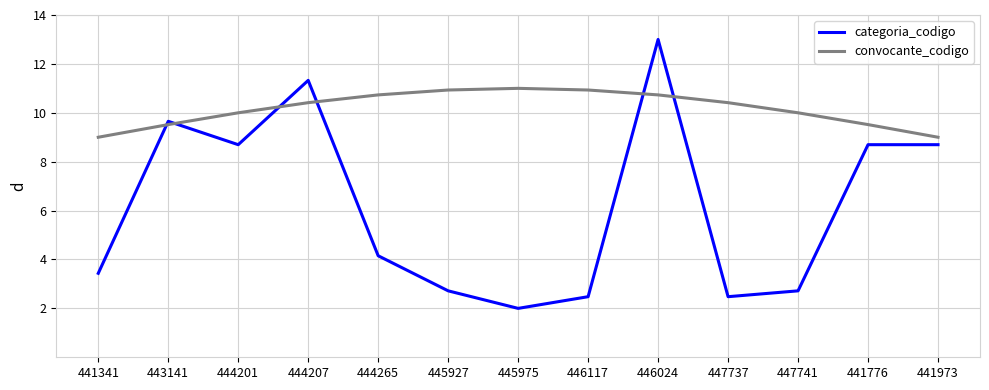

List the series in order of their overall mean, lowest first.

categoria_codigo, convocante_codigo